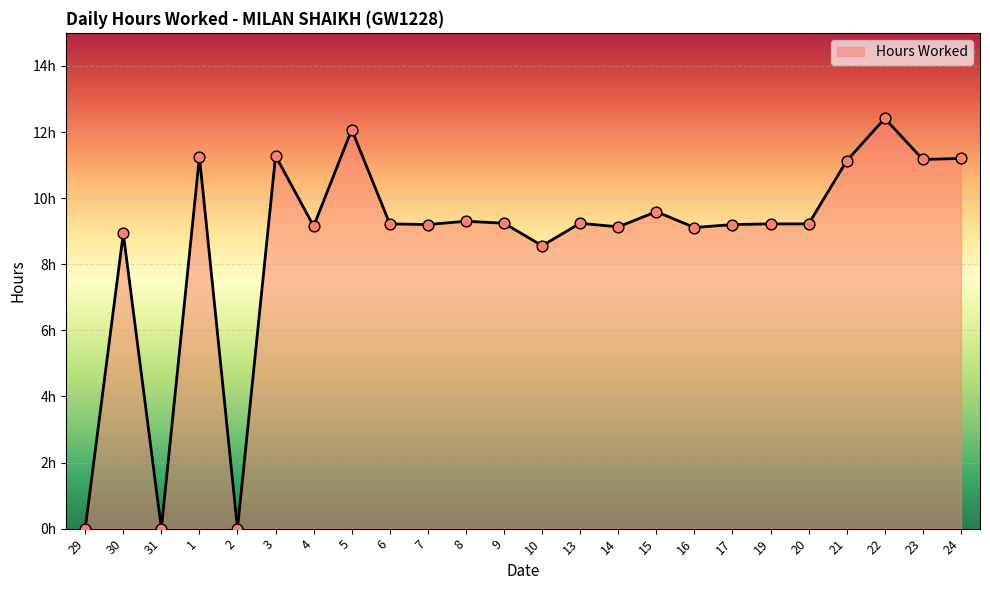

Which has a higher value, 30 or 4?

4